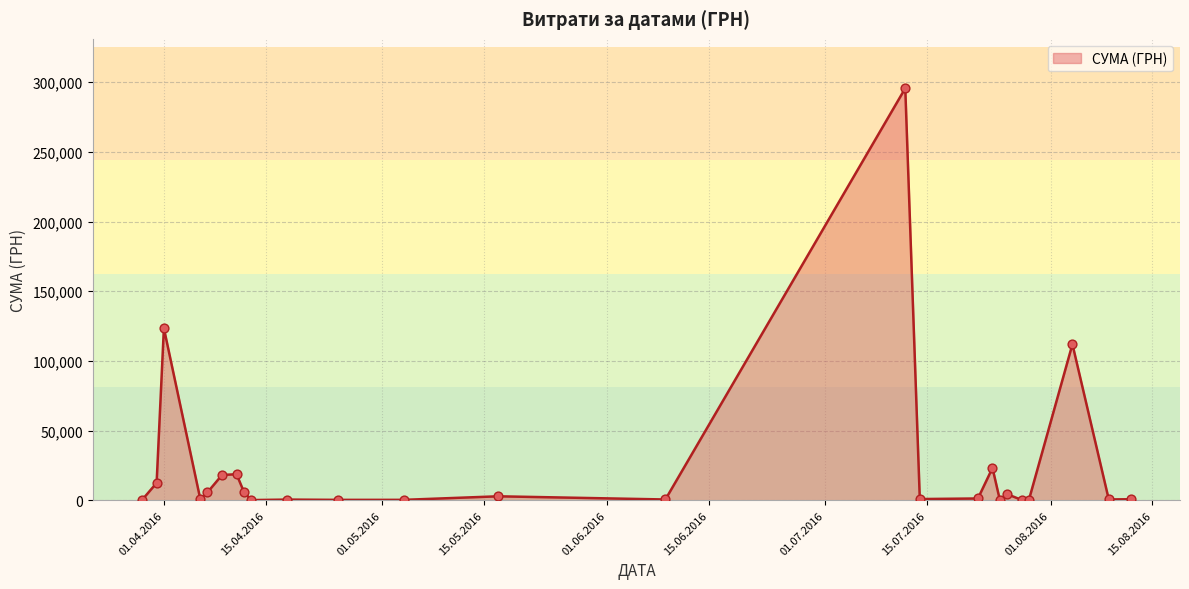

What is the difference between the maximum and minimum values?

295540.8